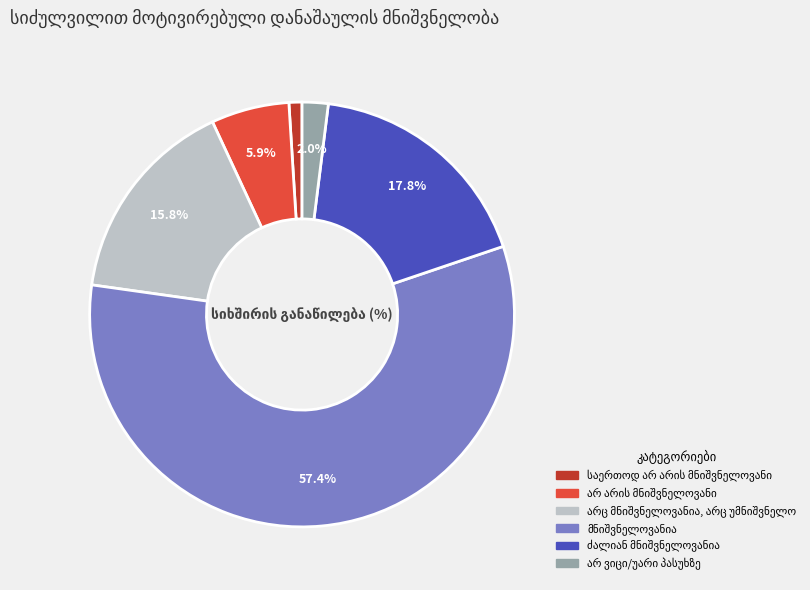

Is there any slice that represents more than half of the pie?

Yes